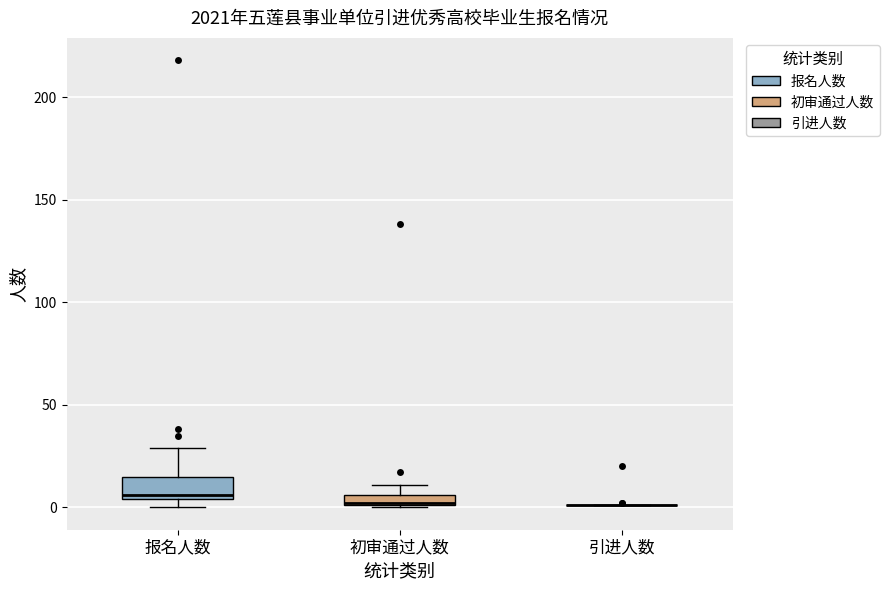

Comparing the boxes themselves (not the whiskers), which one is the tallest?

报名人数